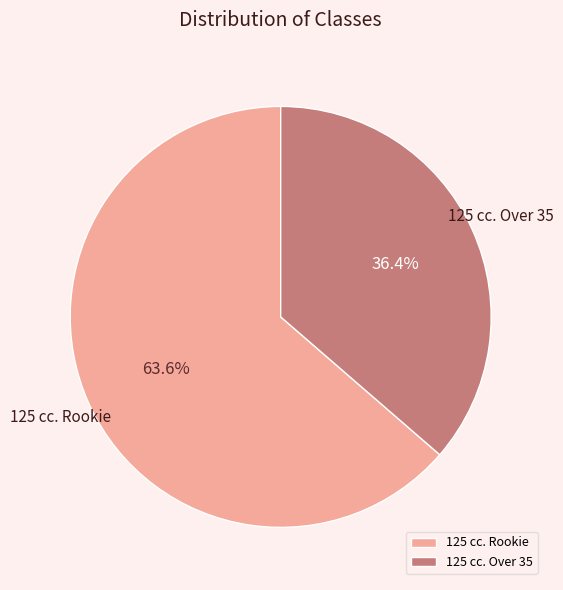

Which slice is the smallest?

125 cc. Over 35